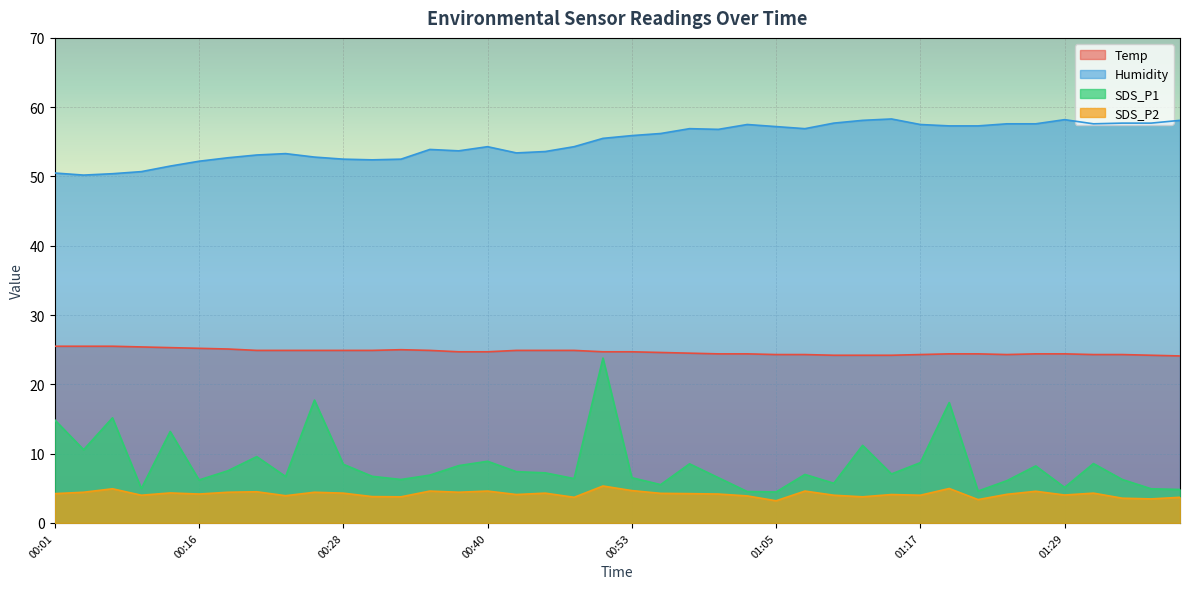

What position from the left is 01:12?

29